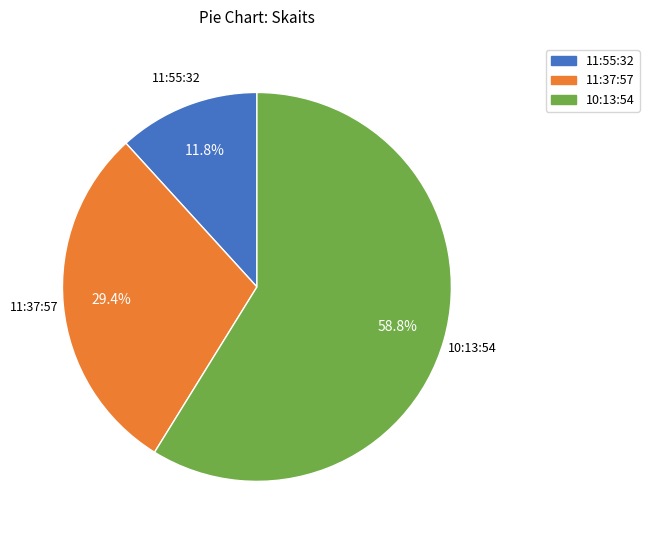

How many slices are in this pie chart?

3